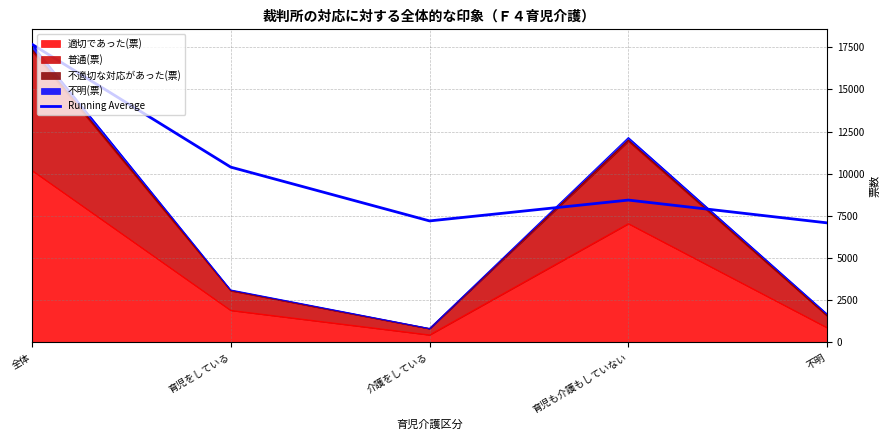

What is the change in value from 介護をしている to 育児も介護もしていない?

+1235.8